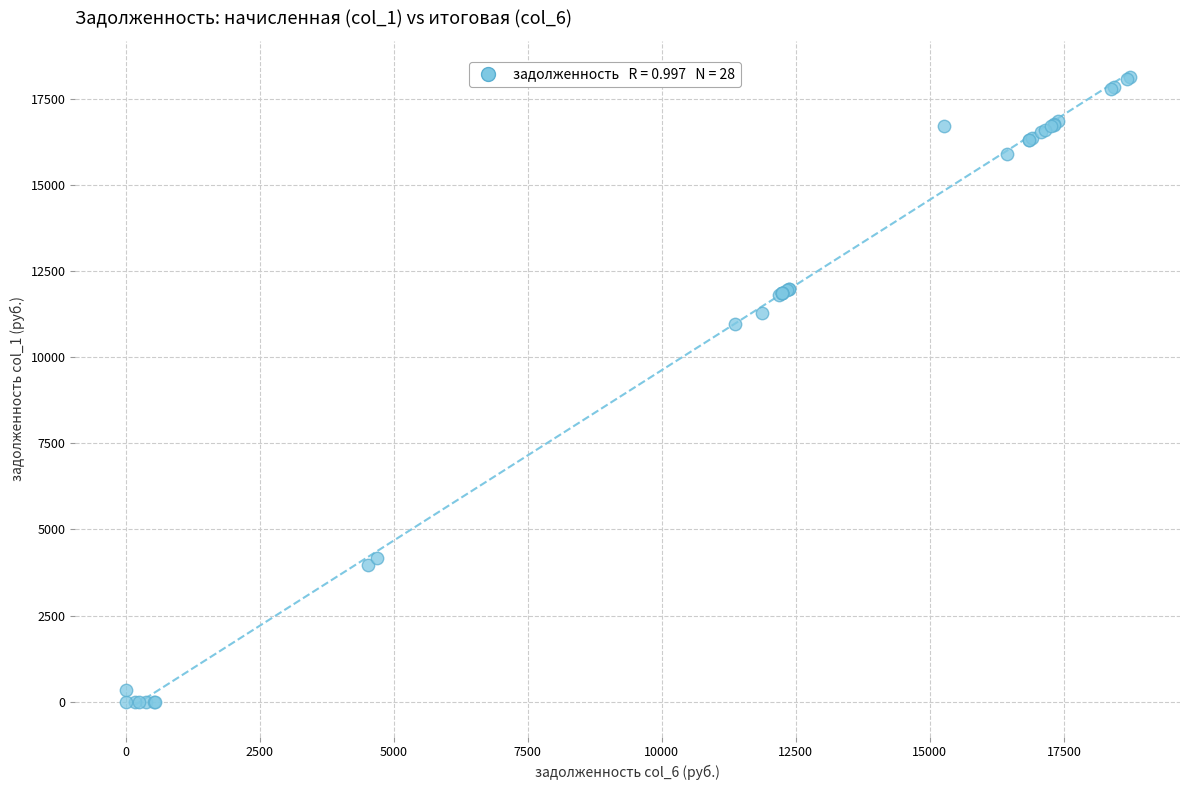

What Y value in the scatter plot is closest to 9068?

10977.6